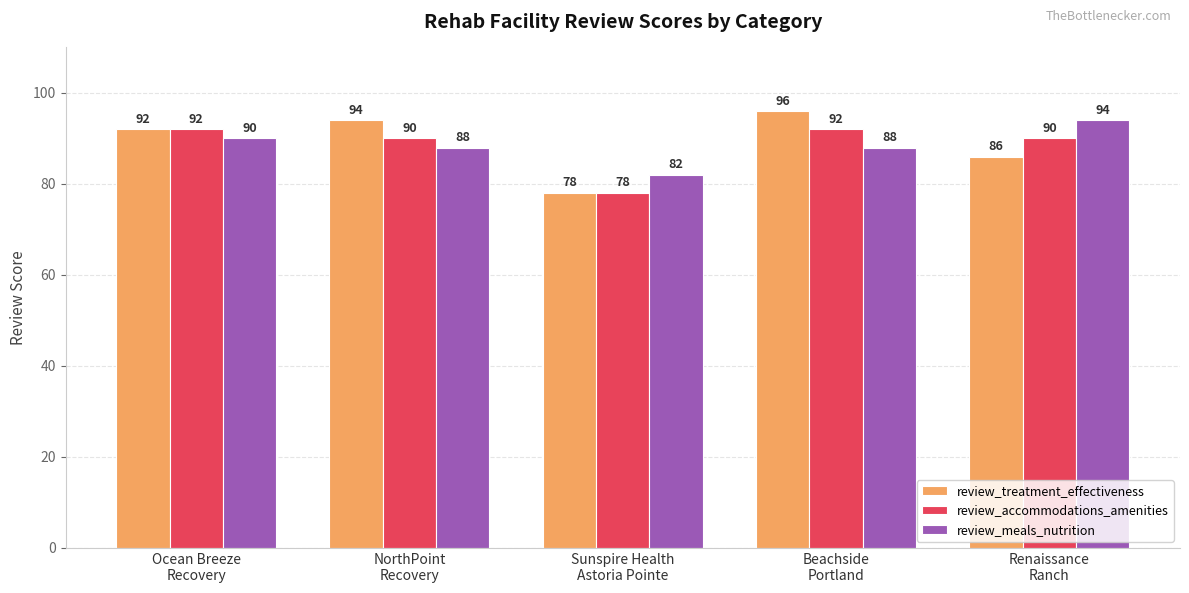

How many bars are there in total?

15